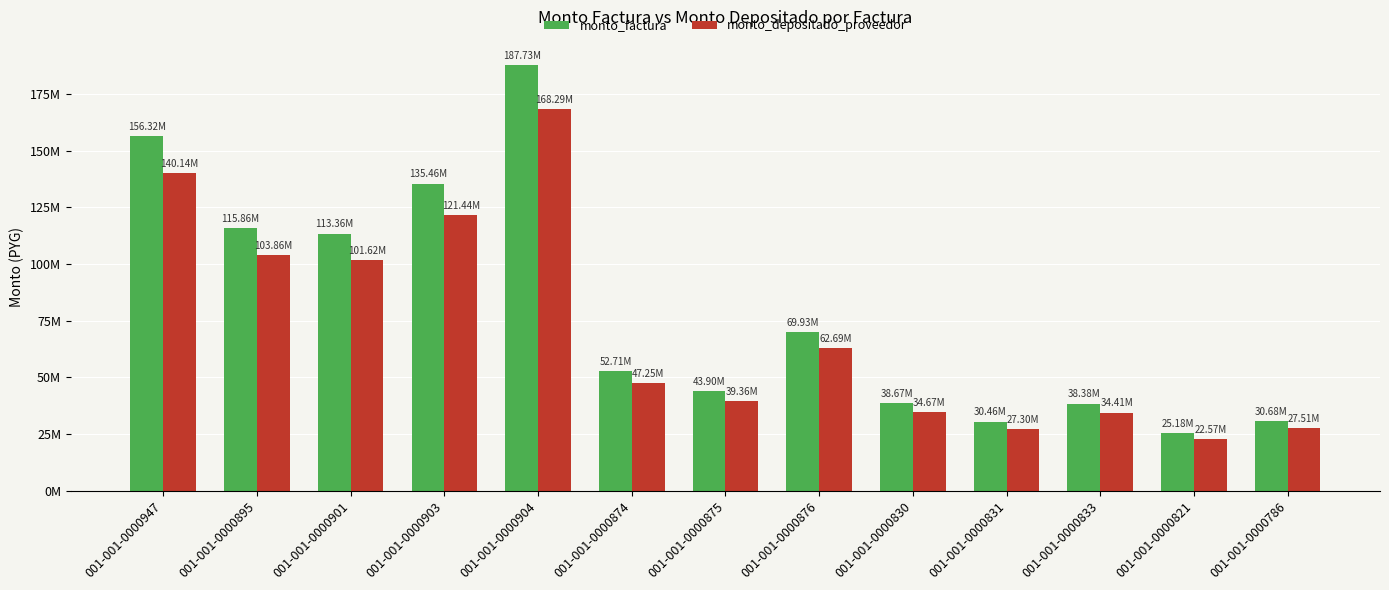

What is the maximum value for monto_depositado_proveedor?

168291988